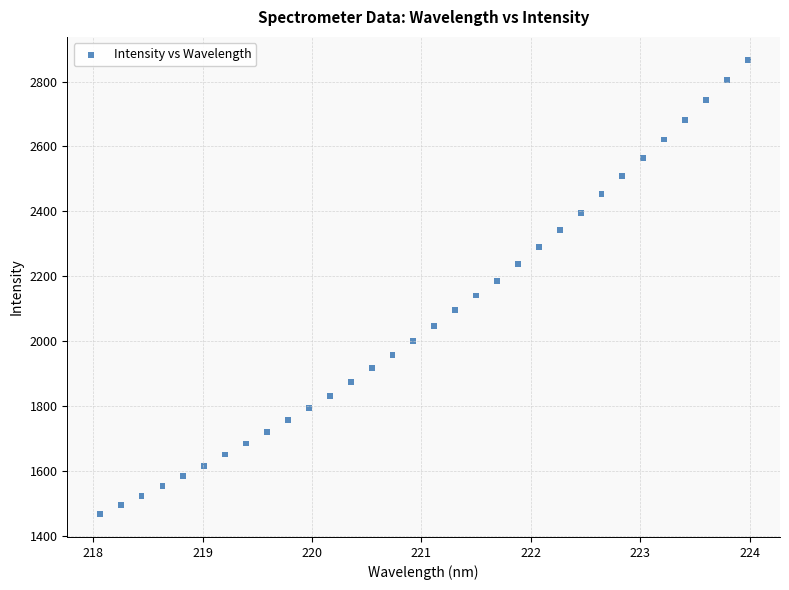

What is the range of Y values (max minus min)?

1400.9